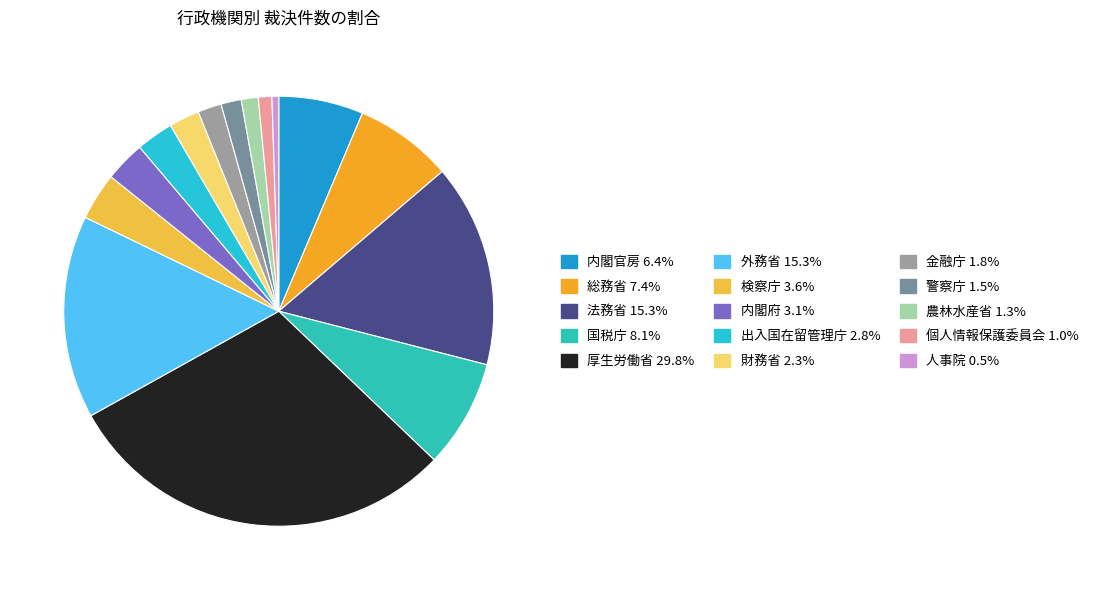

What is the smallest slice in the pie chart?

人事院